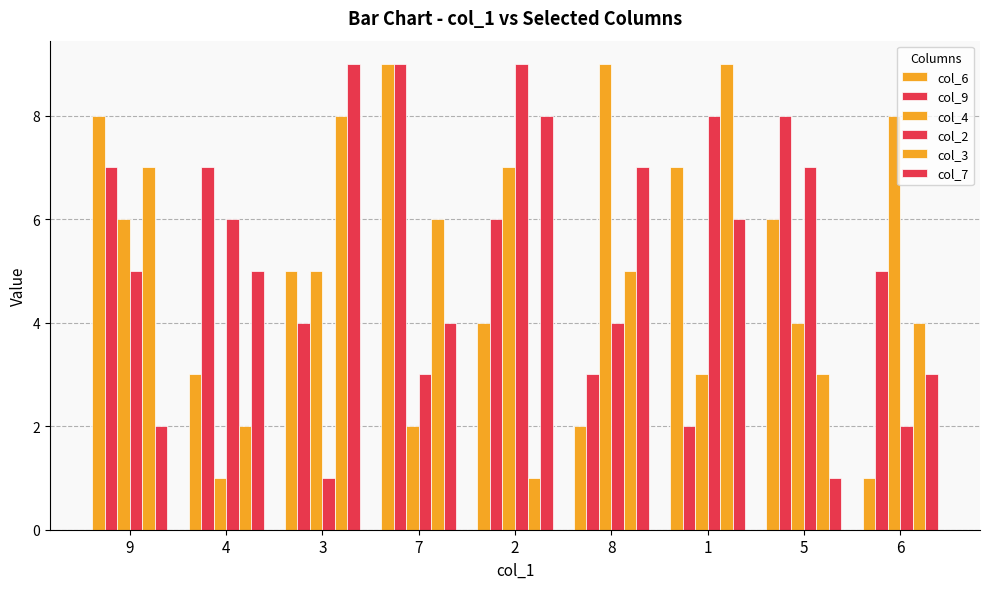

How many series are shown in this chart?

6